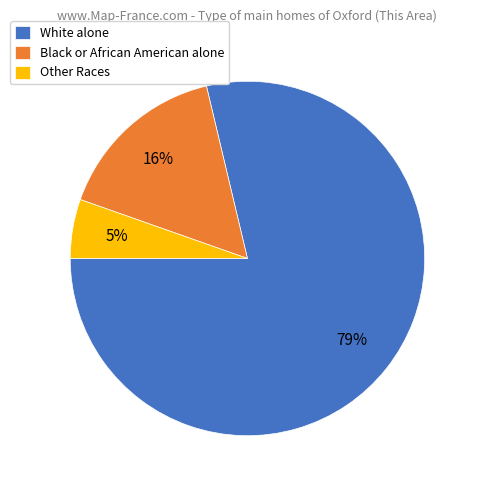

To the nearest percent, what percentage of the pie is White alone?

79%